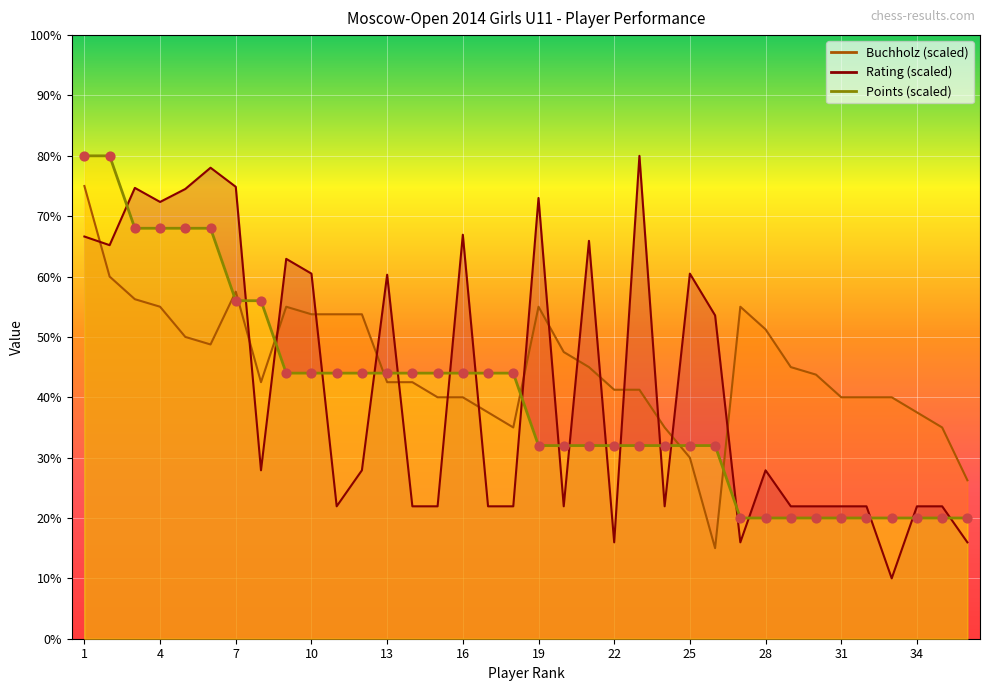

What is the total value across all series at 30?

85.7